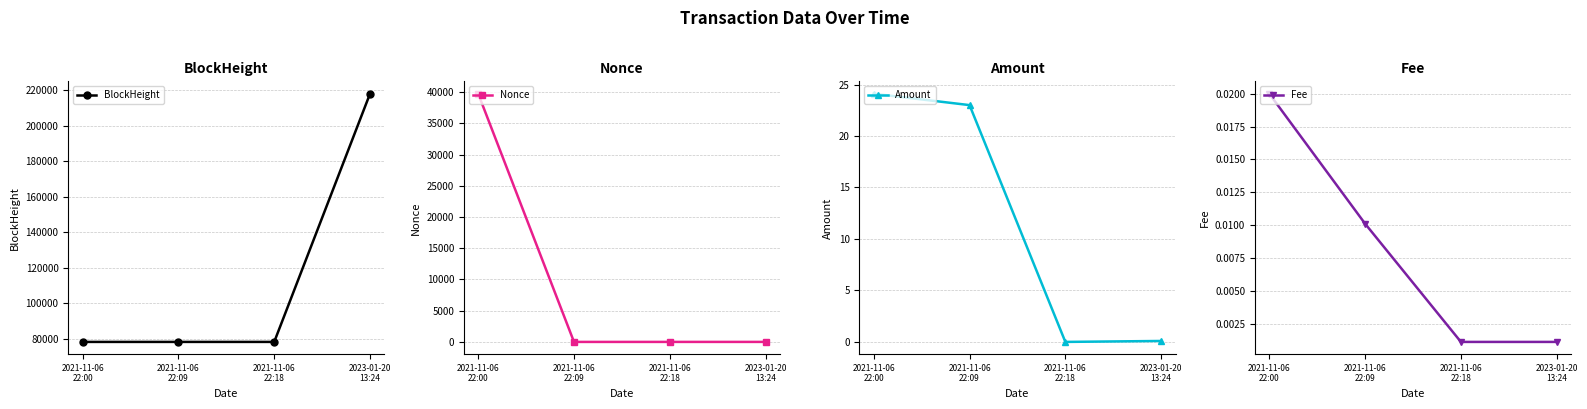

Which series changed the most between 2021-11-06
22:09 and 2021-11-06
22:18?

Amount